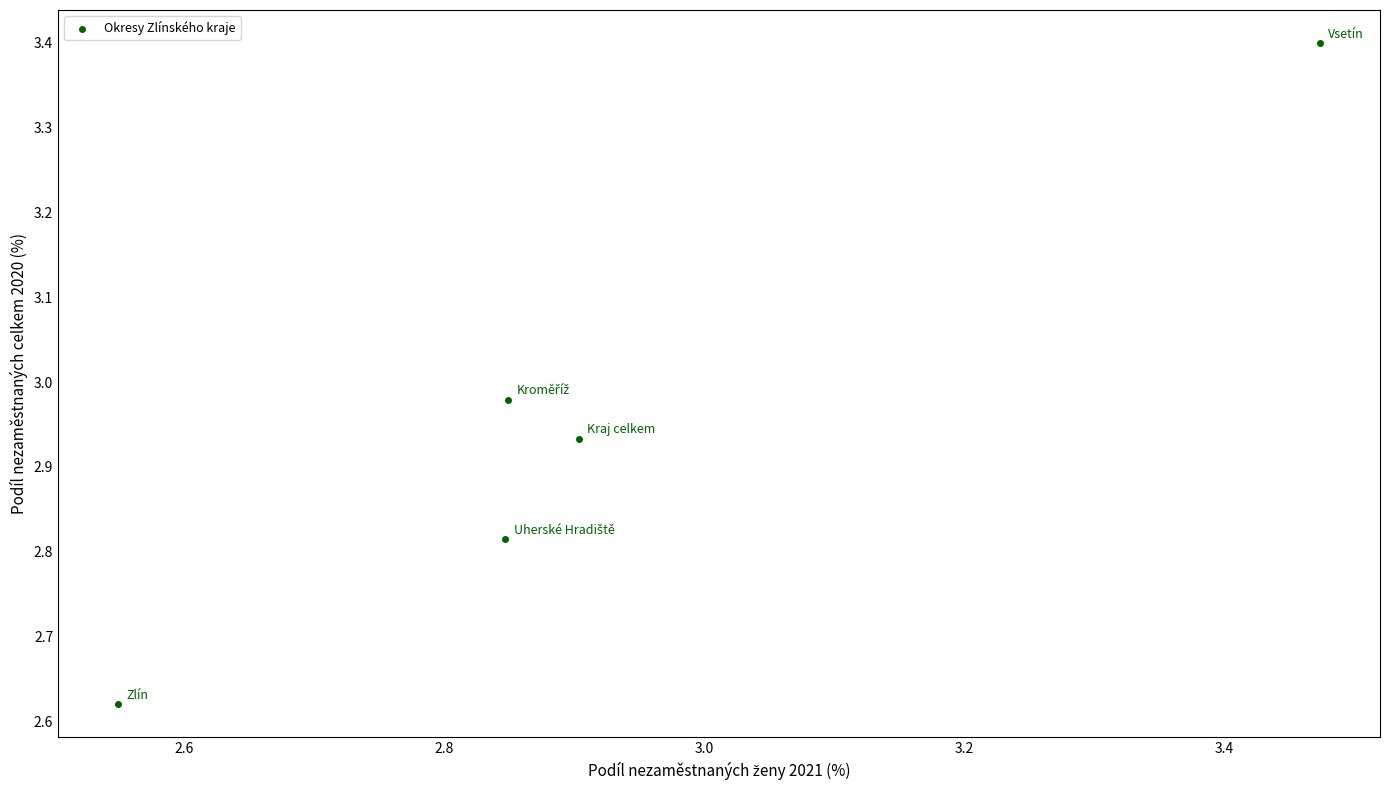

What is the range of X values (max minus min)?

0.9